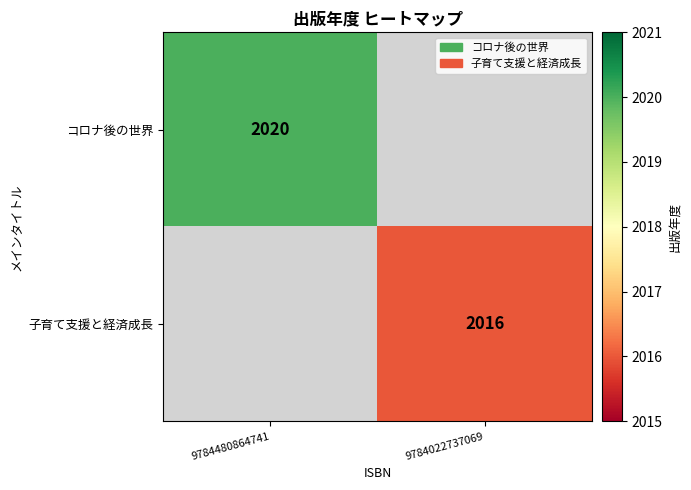

The value of 子育て支援と経済成長 at 9784022737069 is 2016. True or false?

True